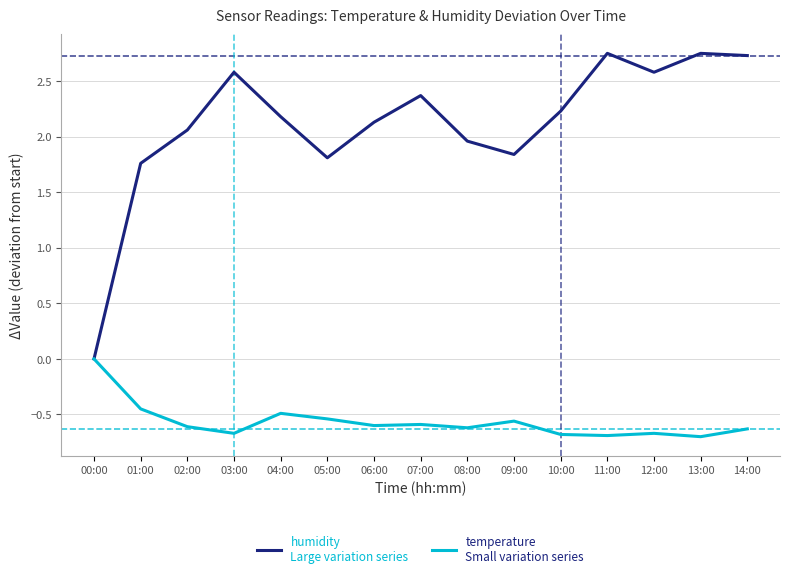

What is the total value across all series at 12:00?

1.9